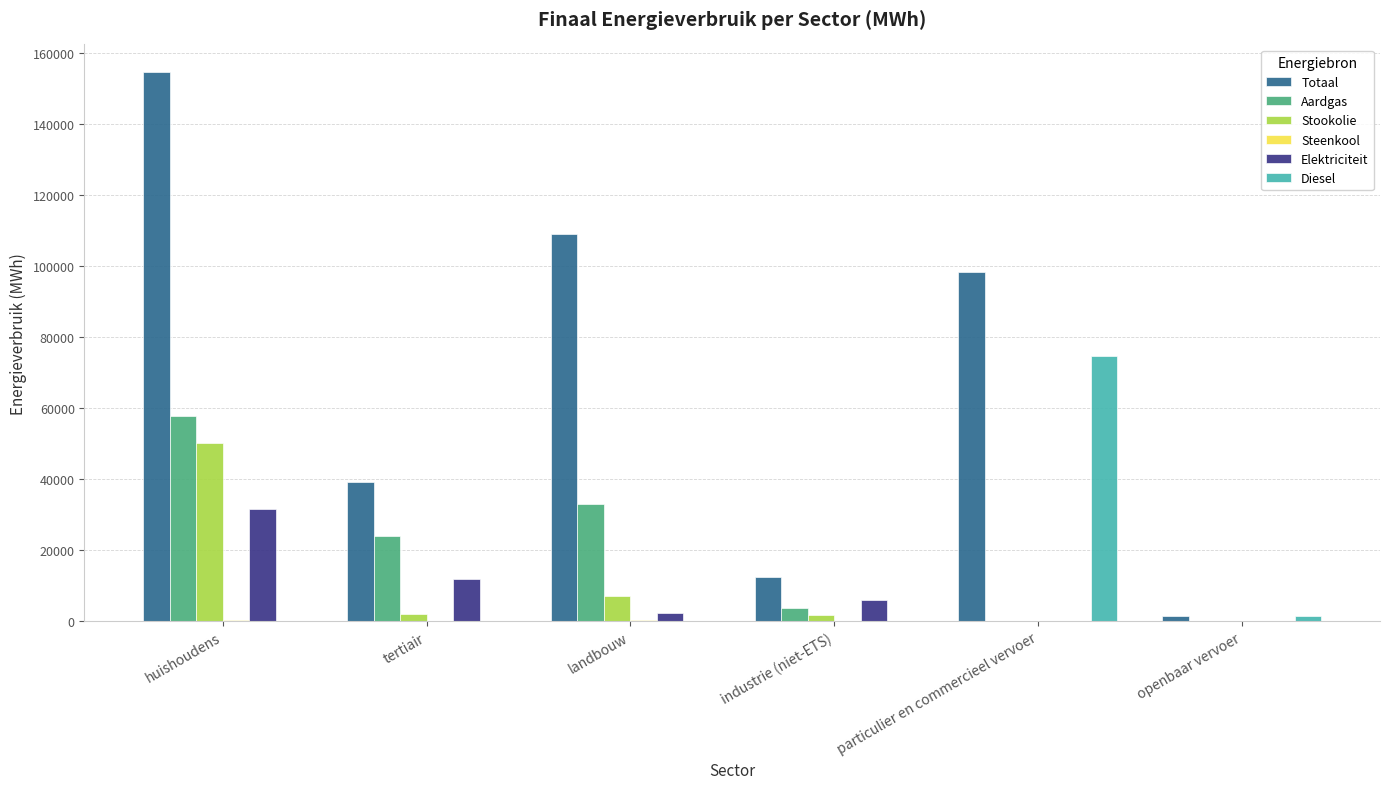

What is the sum of all Totaal values?

415353.8